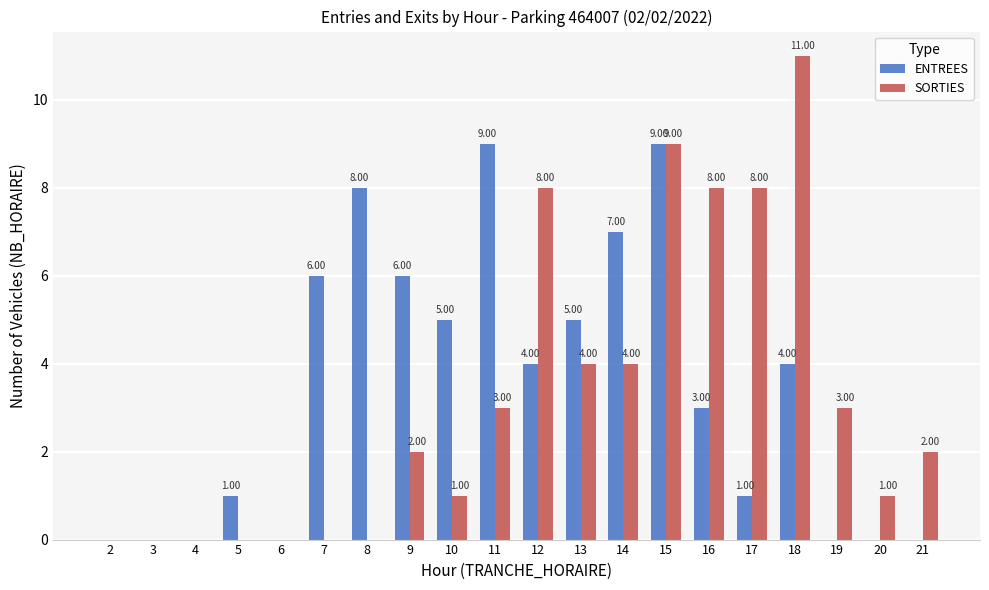

How many series are shown in this chart?

2